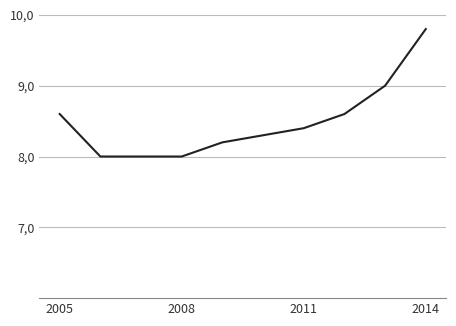

At which category does the chart reach its minimum across all series?

2008